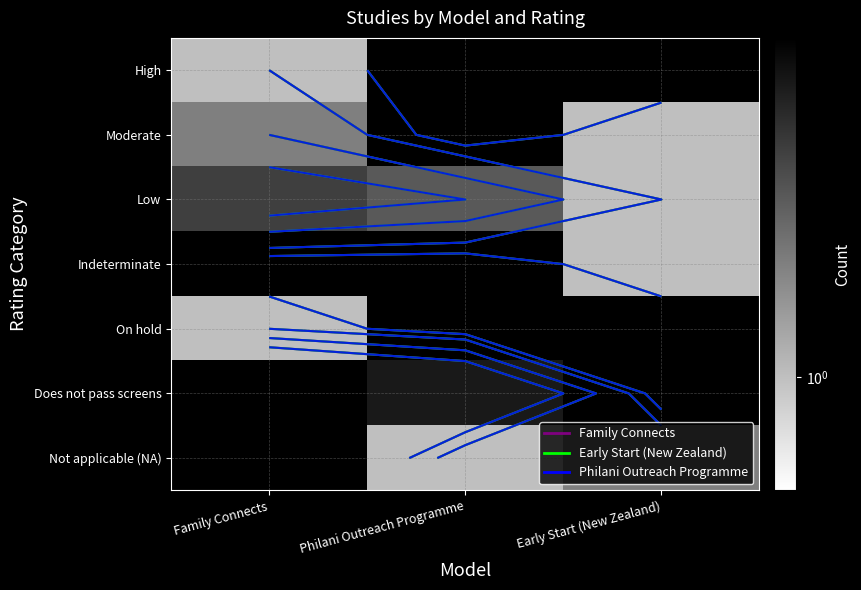

Count the number of categories in the chart.

3